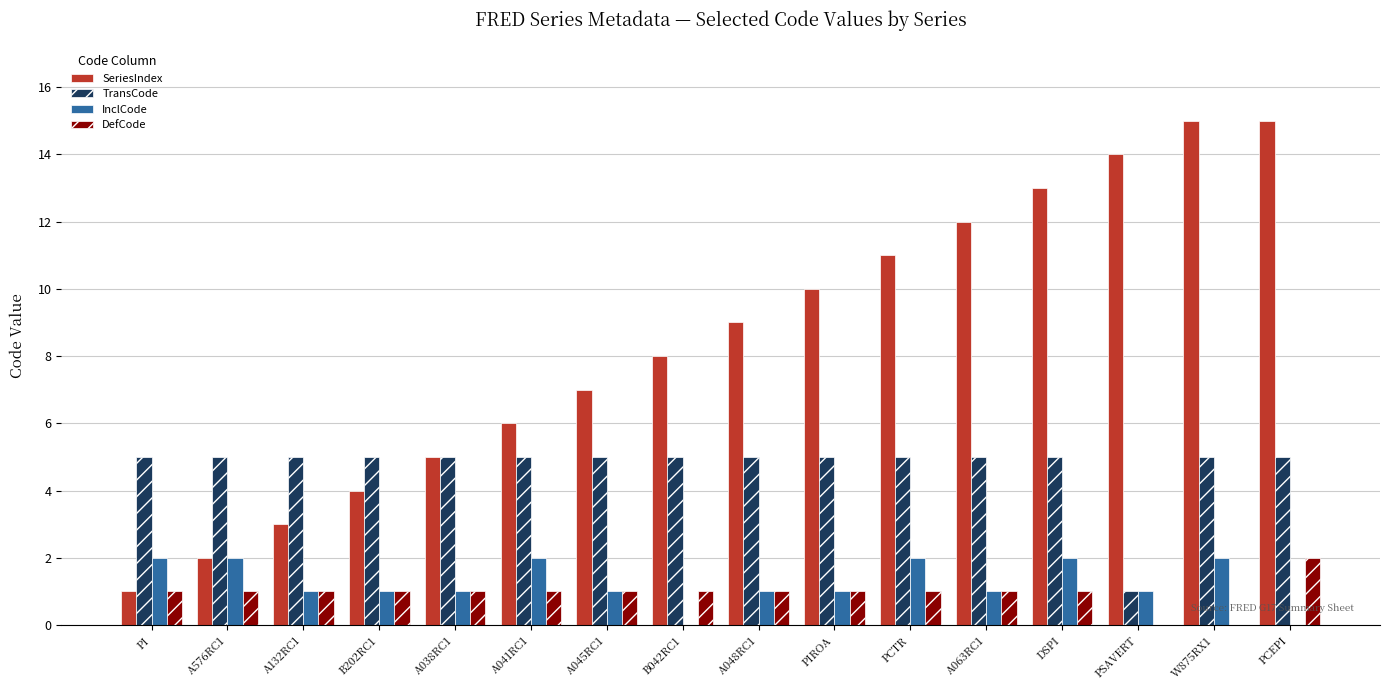

Which series changed the most between A041RC1 and W875RX1?

SeriesIndex